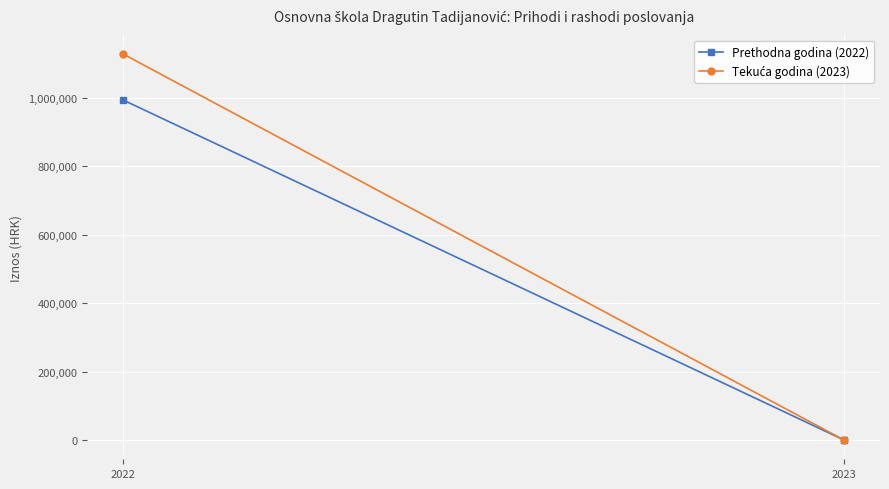

Reading left to right, list all the values displayed in this chart.

Prethodna godina (2022): 993746.2	0.0
Tekuća godina (2023): 1128171.3	0.0